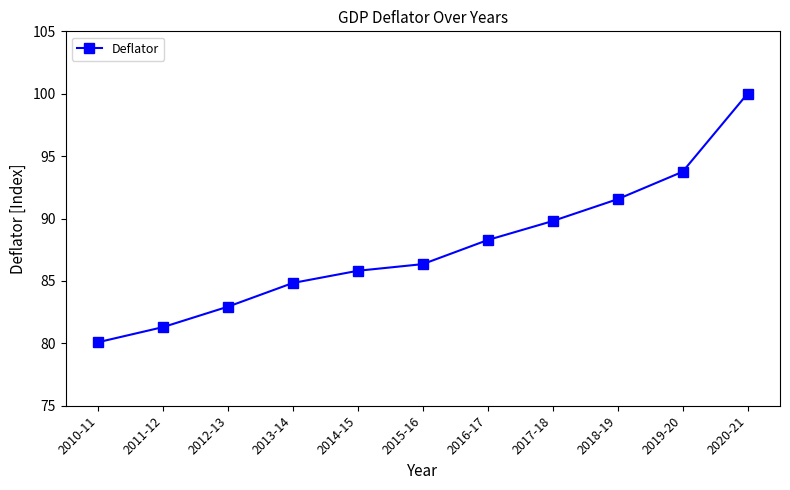

Count the number of categories in the chart.

11